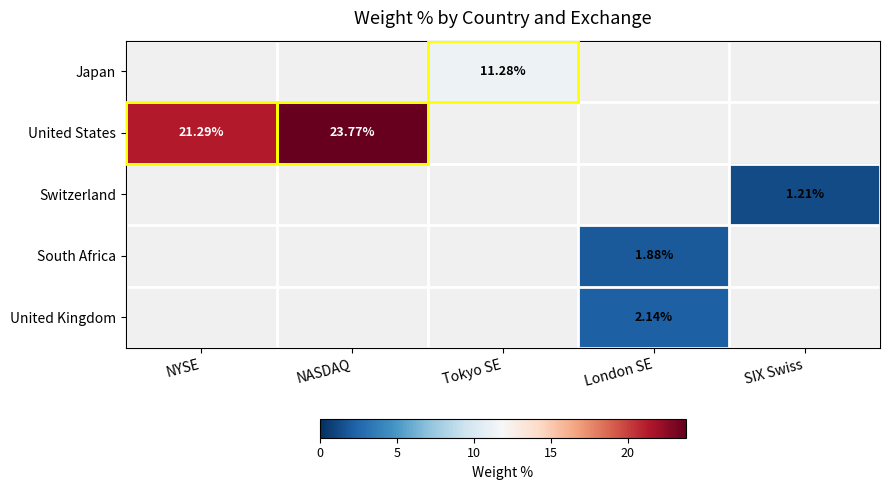

What value does the Japan series have at Tokyo SE?

11.3